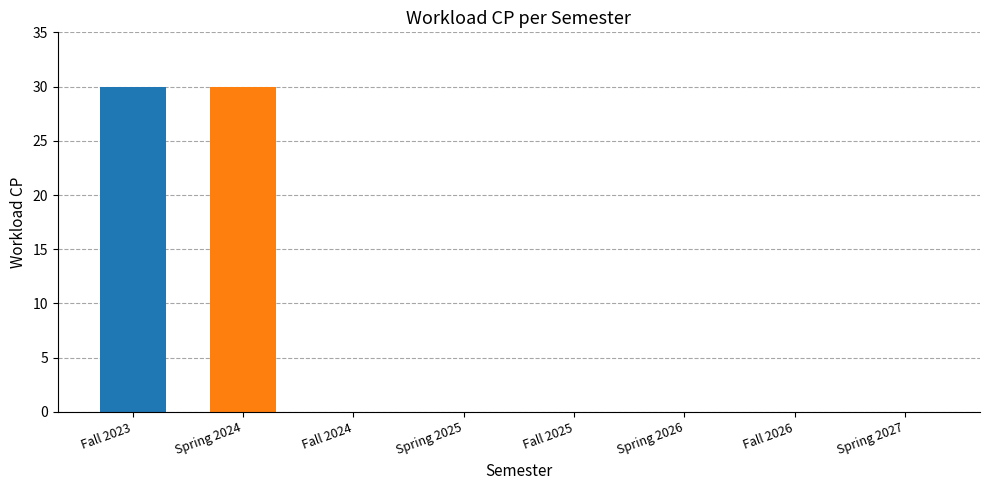

What is the sum of the values at Spring 2026 and Fall 2023?

30